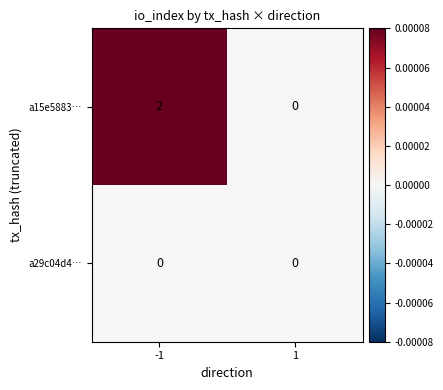

Reading left to right, what are all the values shown in this chart?

a15e5883…: -1=2	1=0
a29c04d4…: -1=0	1=0